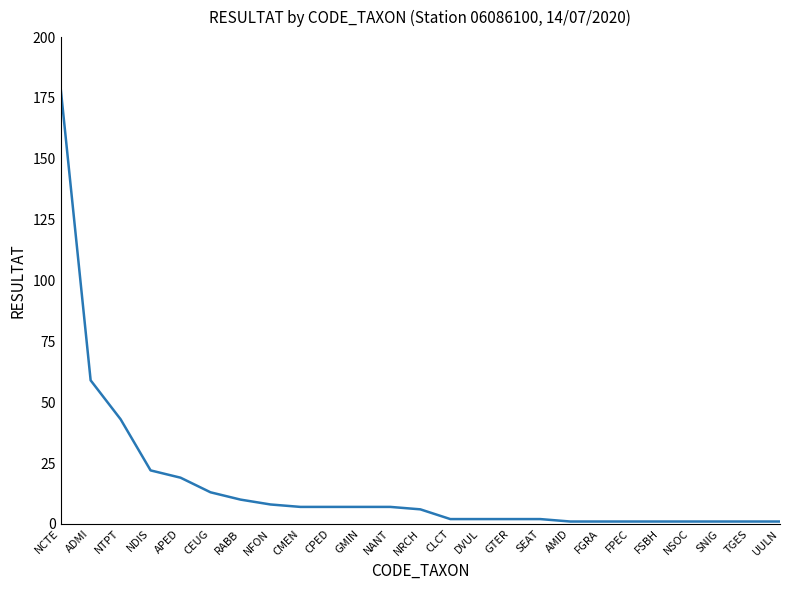

What is the minimum value shown in the chart?

1